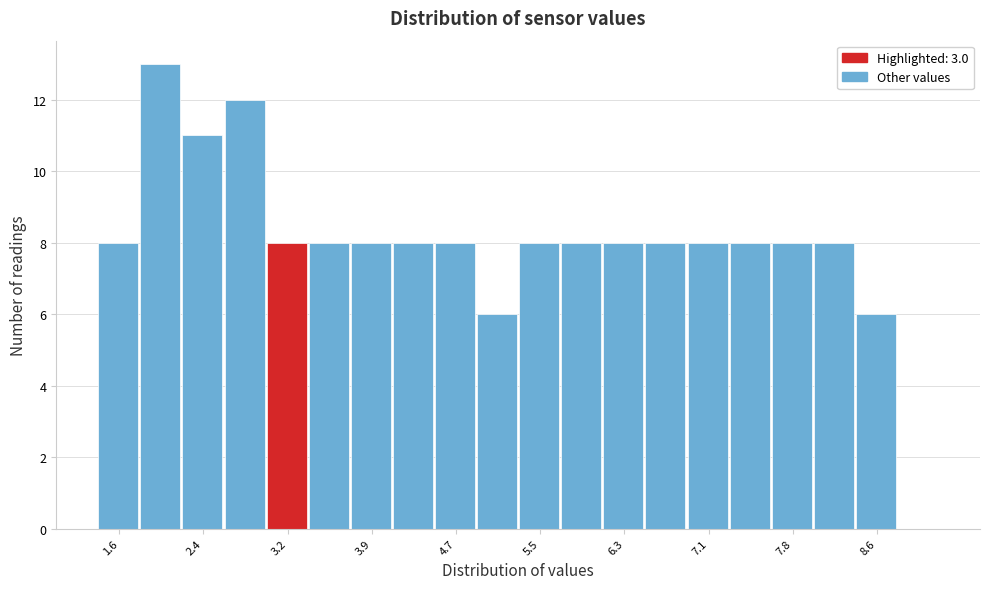

Around what value on the x-axis is the tallest bar? Give the approximate position of its centre, as read against the axis.

2.0